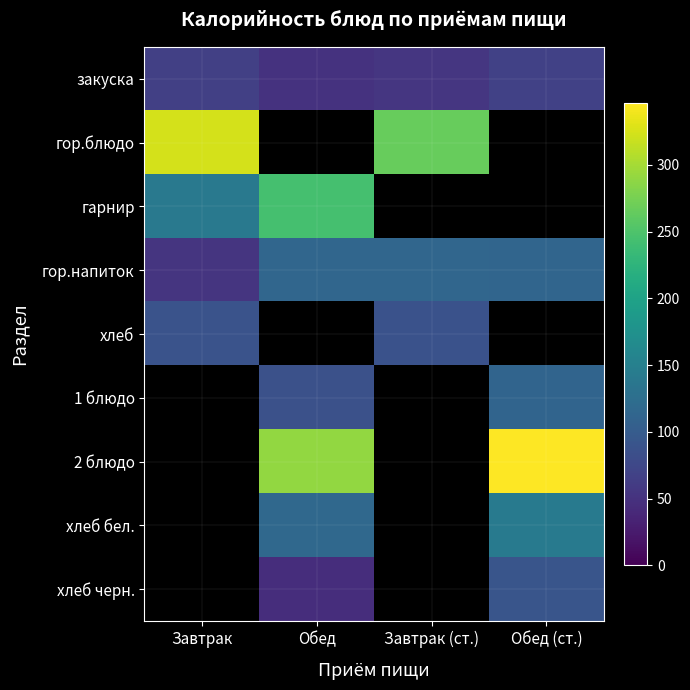

What is the difference between the second highest and second lowest values in the закуска series?

11.9